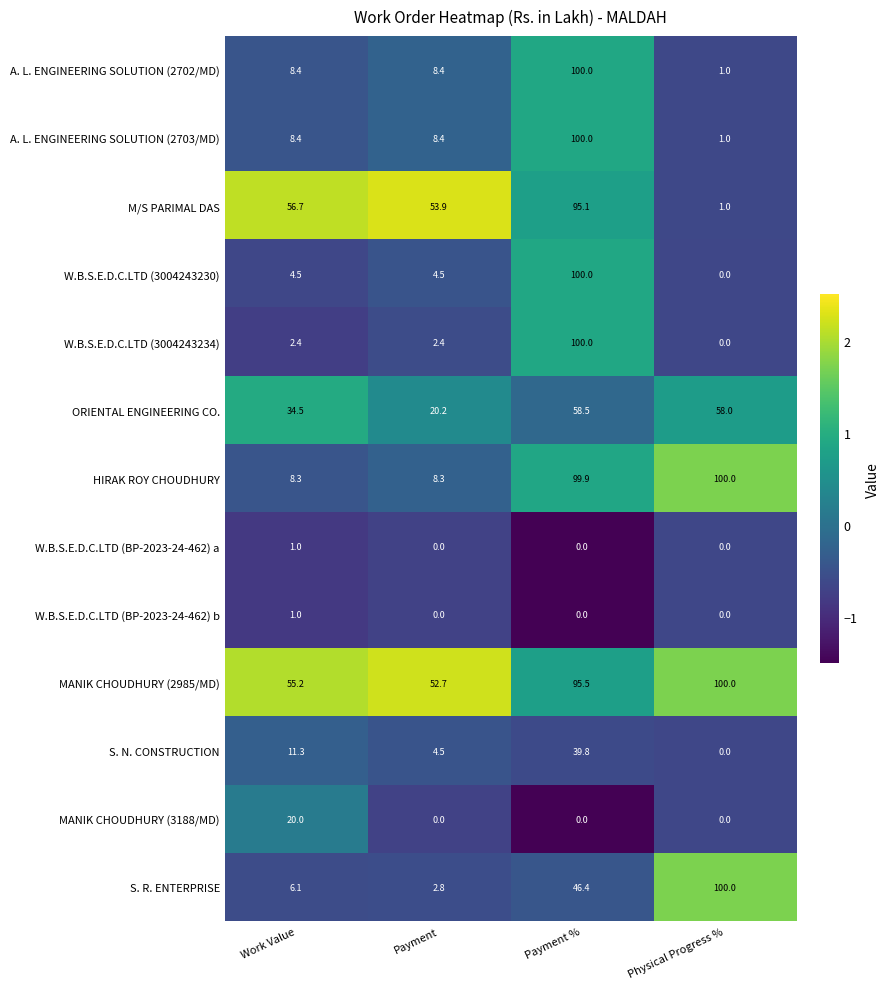

Is it true that W.B.S.E.D.C.LTD (3004243234) equals 2.4 at Payment?

True